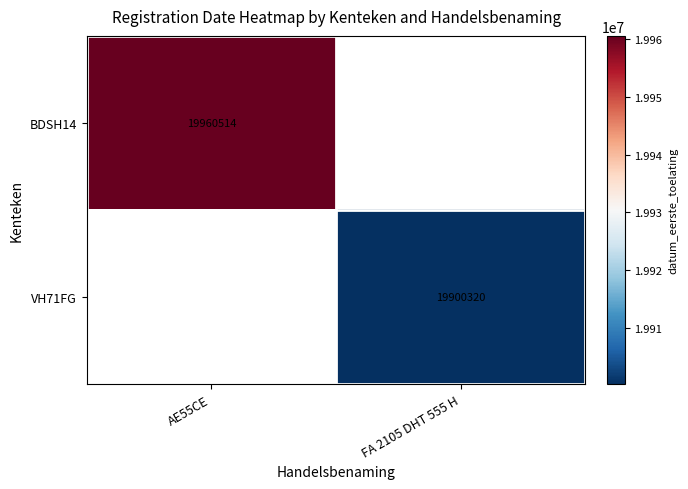

Which has a higher value, FA 2105 DHT 555 H or AE55CE?

AE55CE